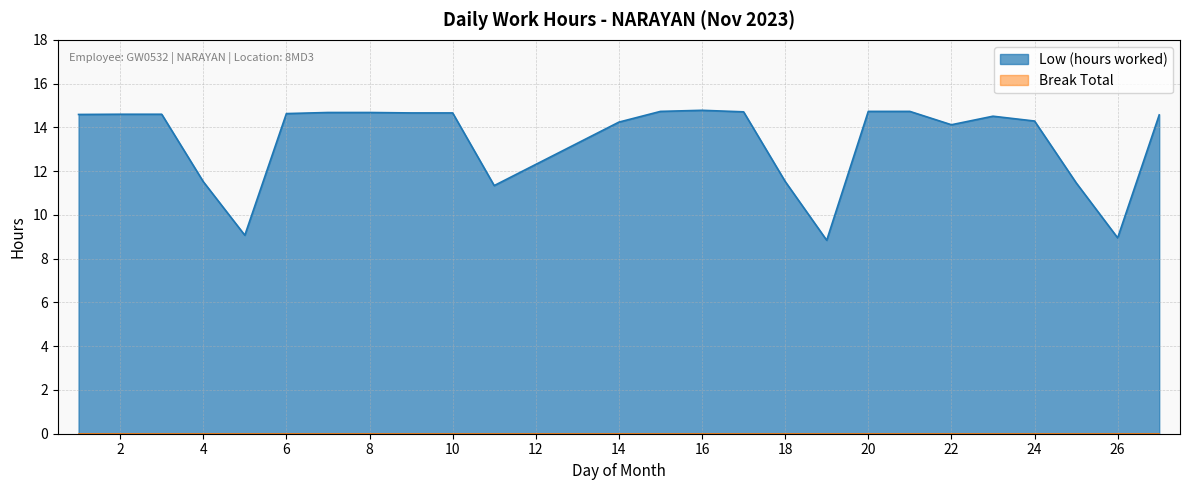

True or false: there are more than 2 points higher than both neighbors.

False